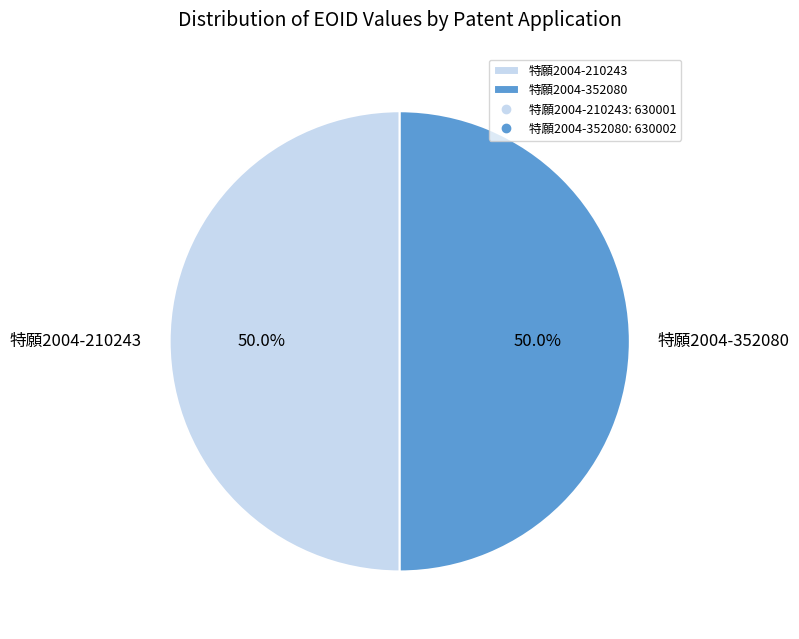

What is the ratio of the value at 特願2004-210243 to the value at 特願2004-352080?

1.0